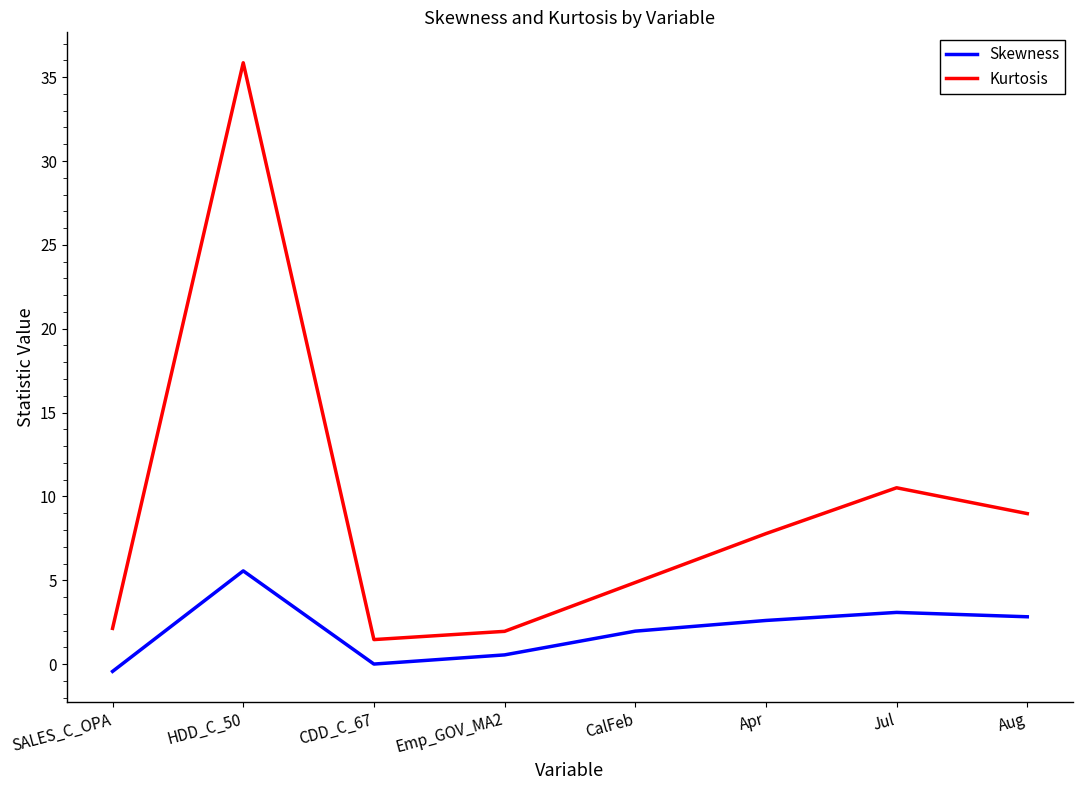

In Skewness, how many points are lower than both neighbors (excluding endpoints)?

1